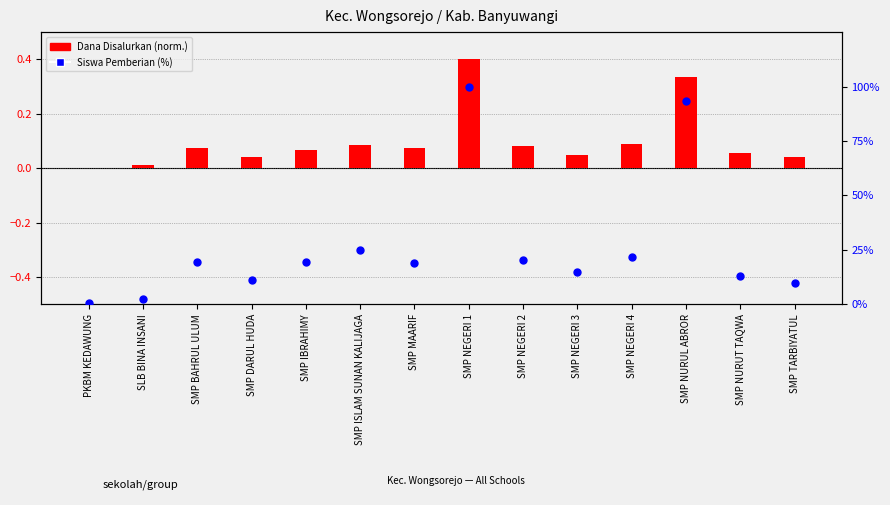

Which series has the largest Y range (max minus min)?

Siswa Pemberian (%)